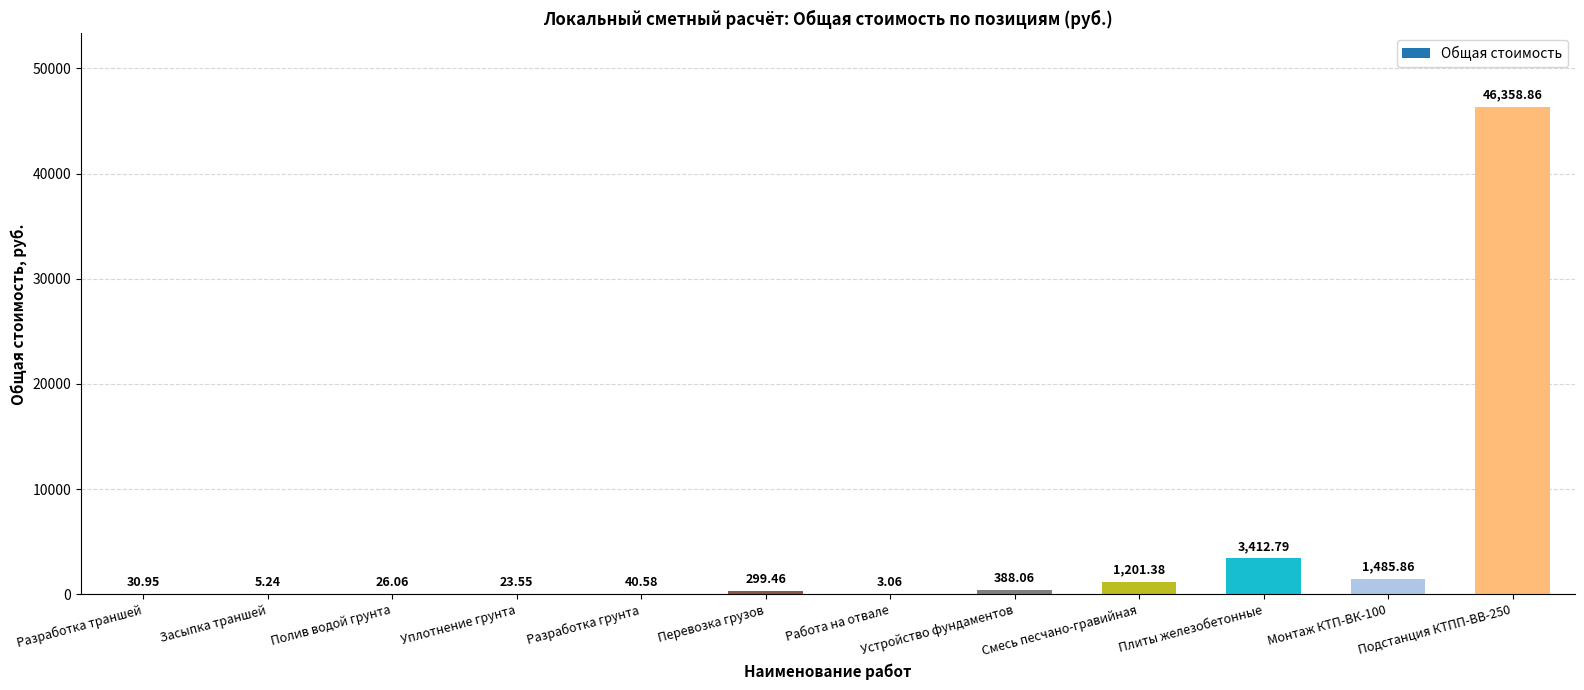

Between Устройство фундаментов and Разработка траншей, which is larger?

Устройство фундаментов